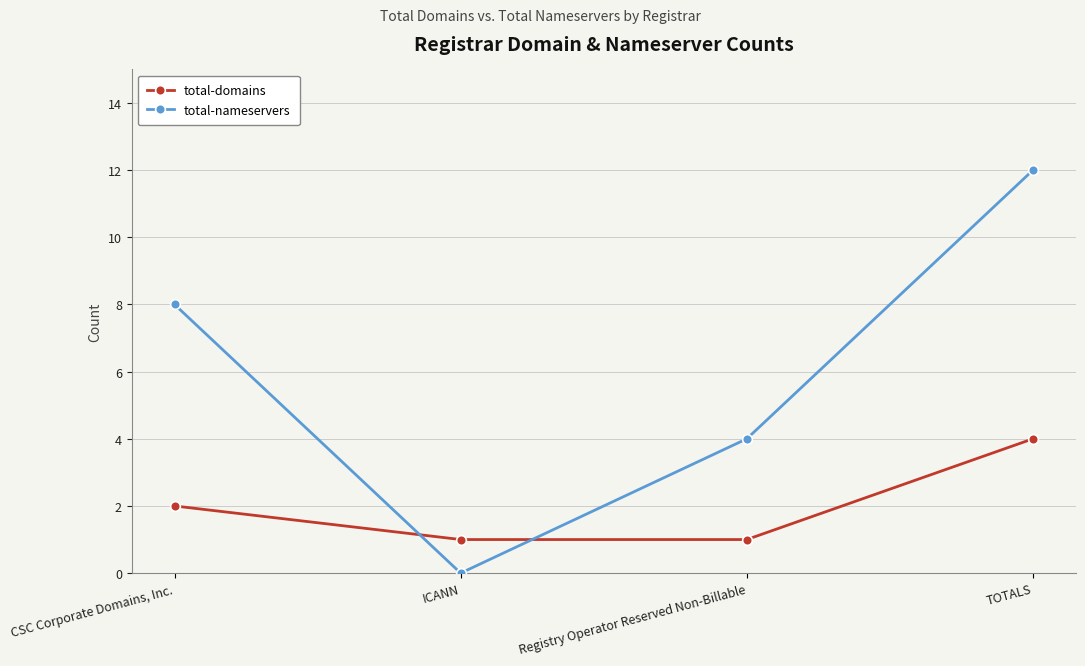

At which label is total-domains closest to 2?

CSC Corporate Domains, Inc.